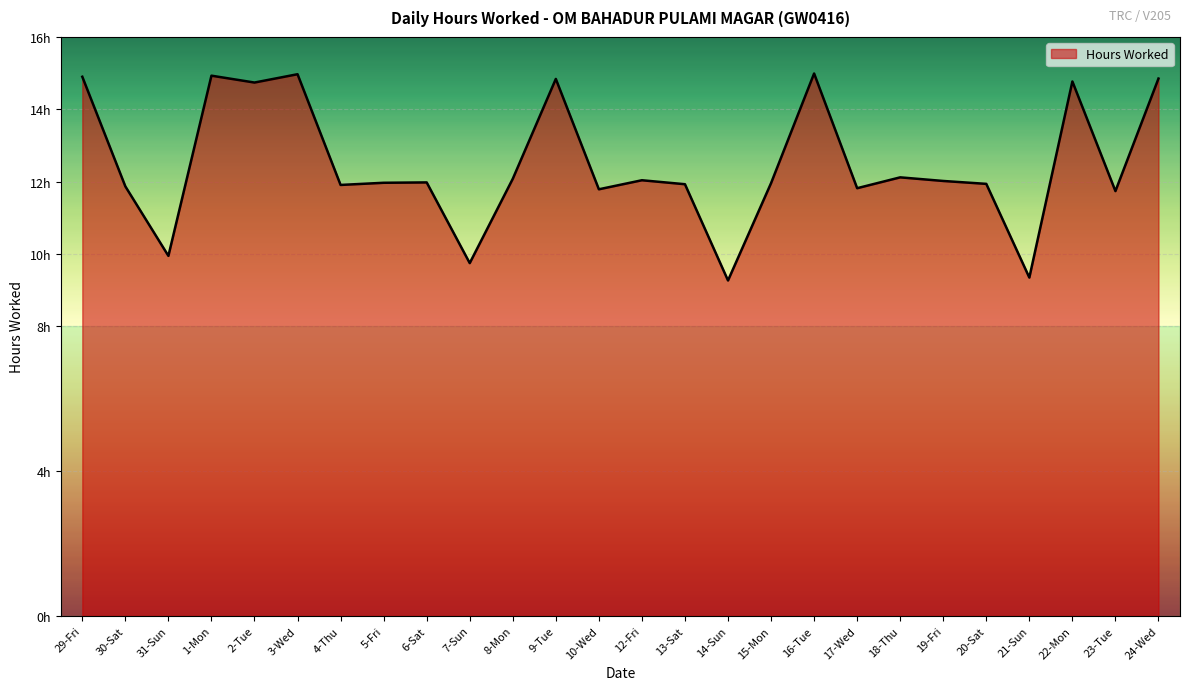

The value at 30-Sat is 19.7. True or false?

False